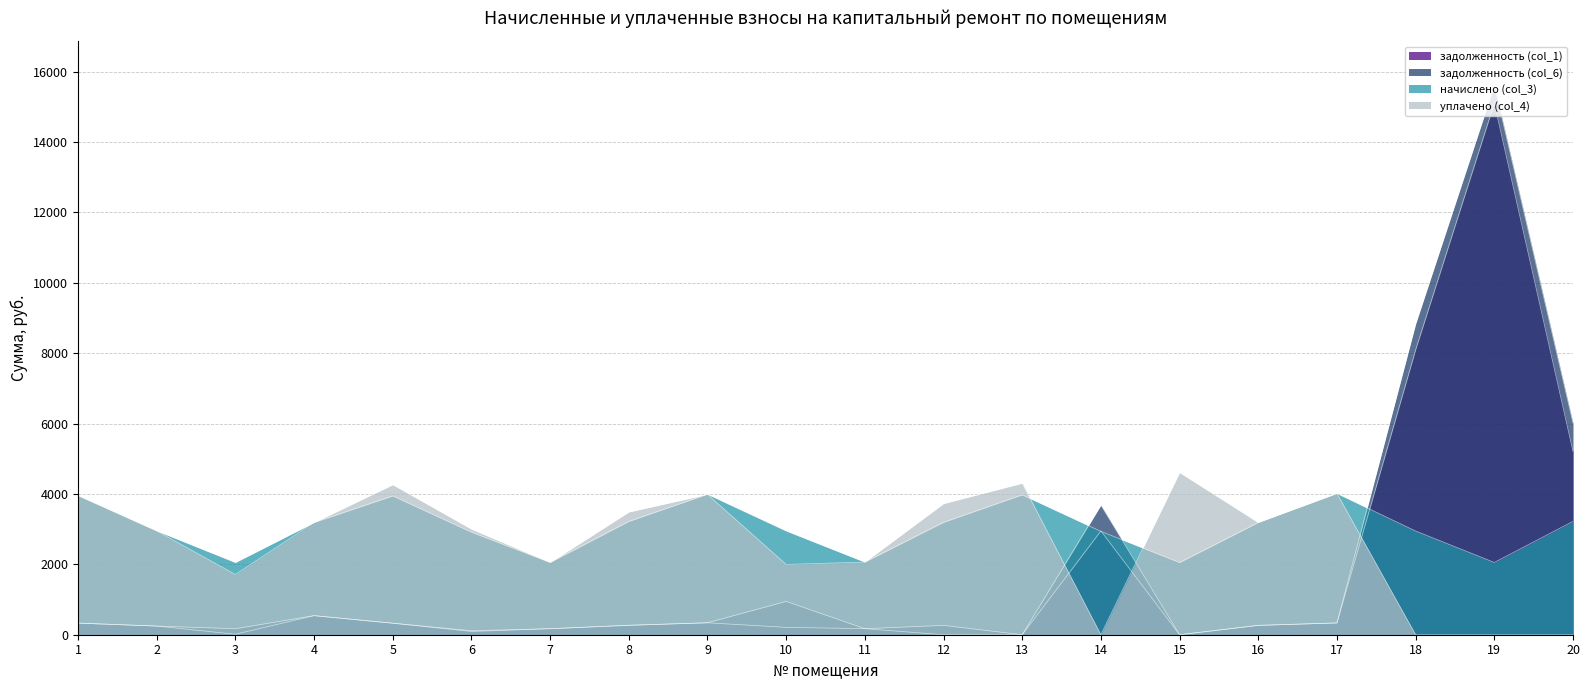

At which label is начислено (col_3) closest to 3032?

2